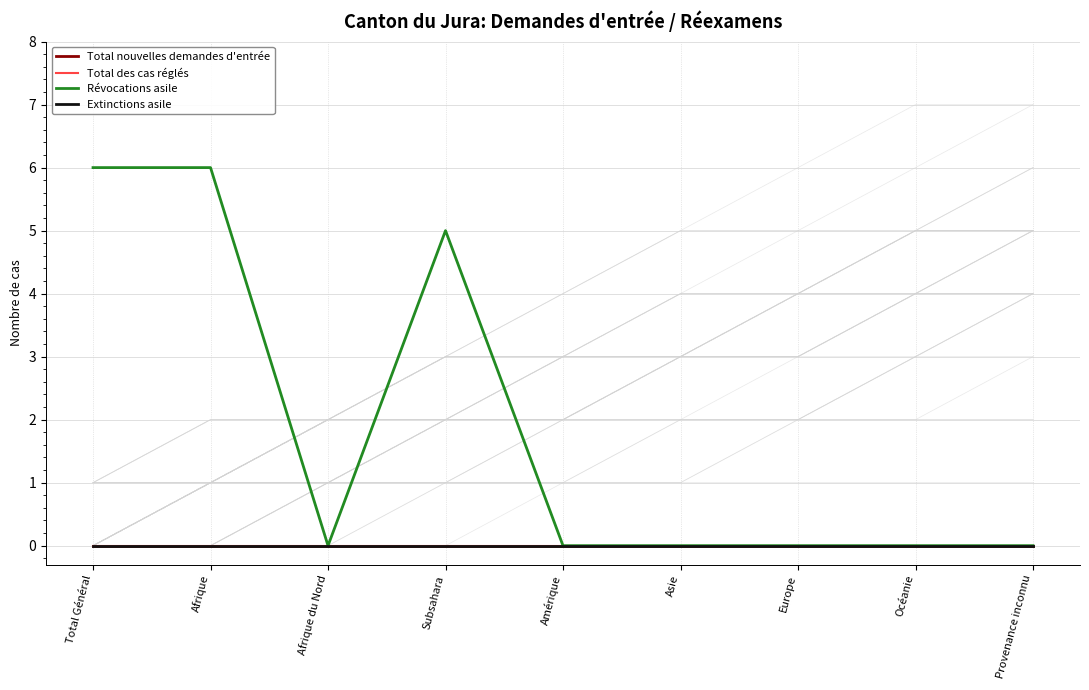

True or false: Total des cas réglés has a value of 0 at Amérique.

True